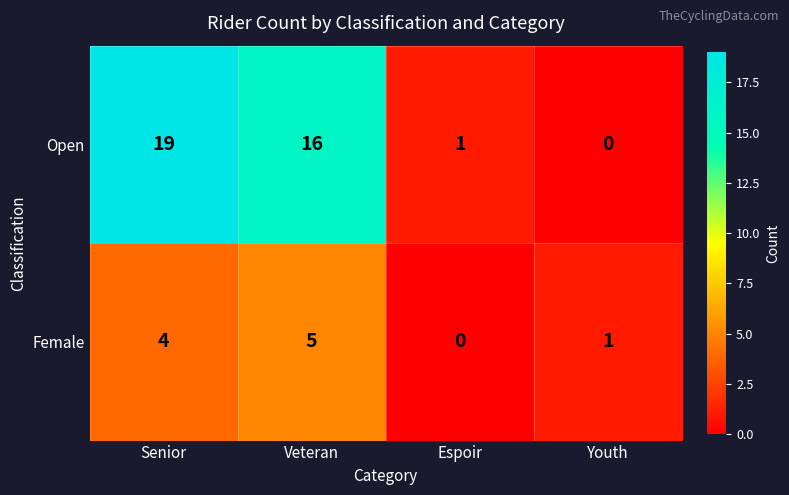

What is the difference between the second highest and second lowest values in the Open series?

15